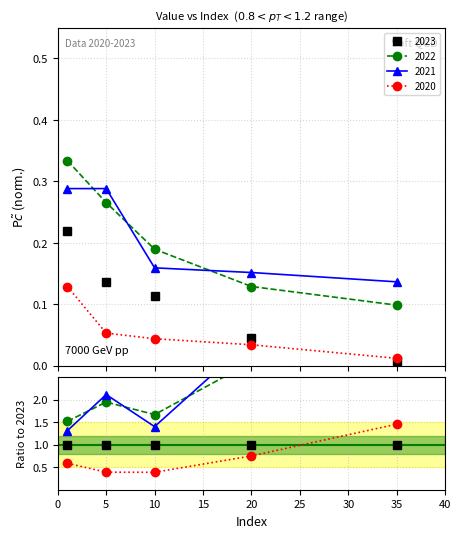

The value of 2020 at 5 is 0.1. True or false?

True